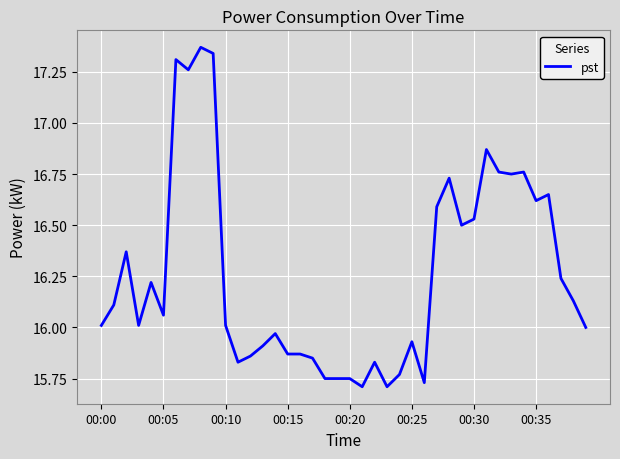

What is the difference between the maximum and minimum values?

1.7